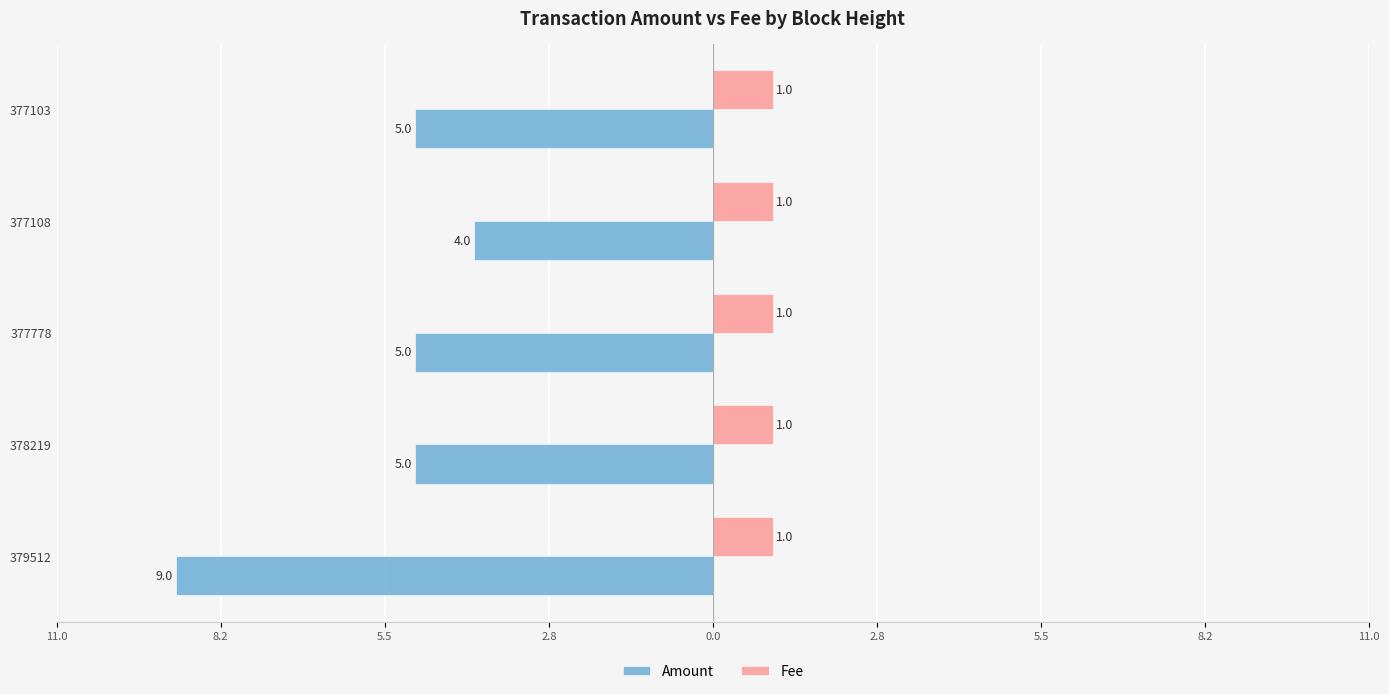

What are all the series names shown in the legend?

Amount, Fee